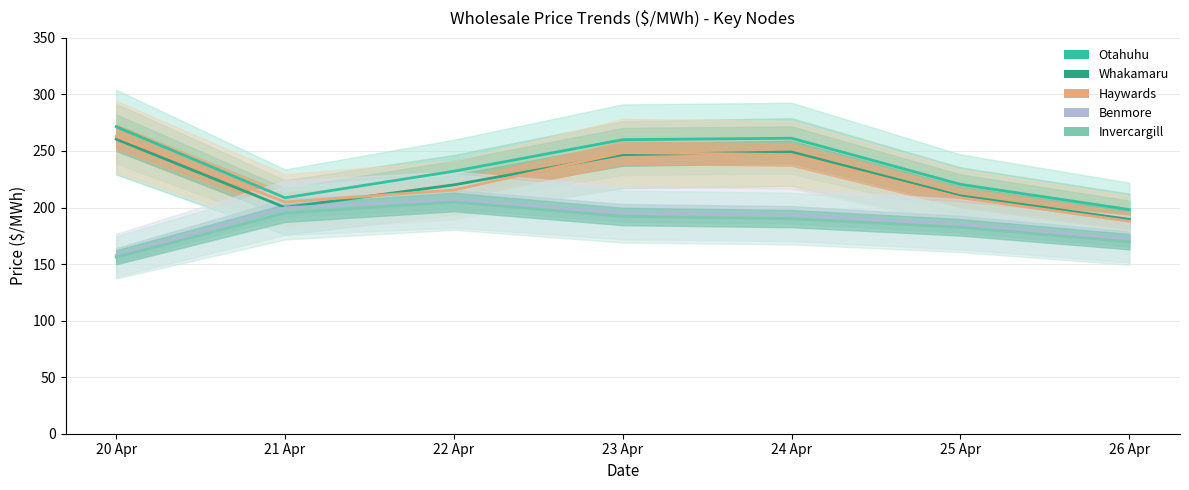

True or false: Invercargill and Haywards intersect in this chart.

False